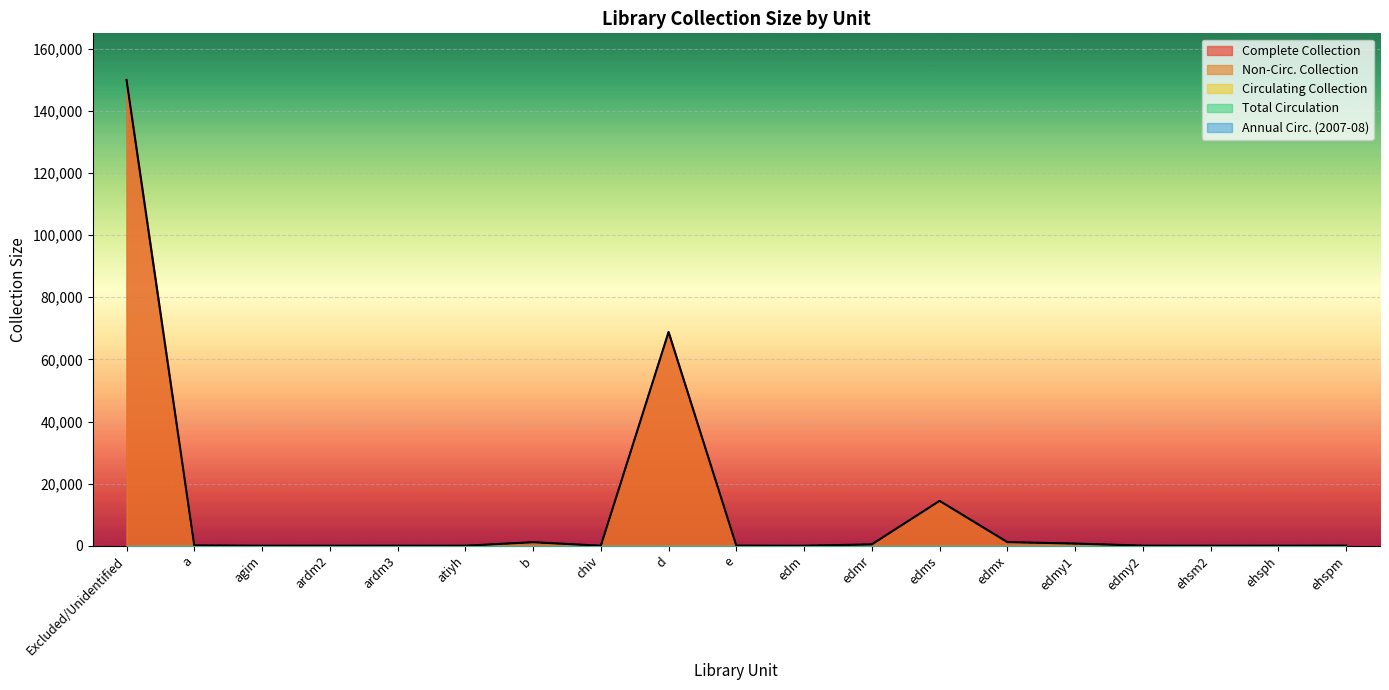

Reading left to right, what are all the values shown in this chart?

Complete Collection: 150001	102	3	7	14	4	1135	2	68807	39	2	437	14452	1166	695	32	5	13	29
Circulating Collection: 0	0	0	0	0	0	0	0	0	0	0	0	0	0	0	0	0	0	0
Non-Circ. Collection: 150001	102	3	7	14	4	1135	2	68807	39	2	437	14452	1166	695	32	5	13	29
Total Circulation: 0	0	0	0	0	0	0	0	0	0	0	0	0	0	0	0	0	0	0
Annual Circ. (2007-08): 0	0	0	0	0	0	0	0	0	0	0	0	0	0	0	0	0	0	0